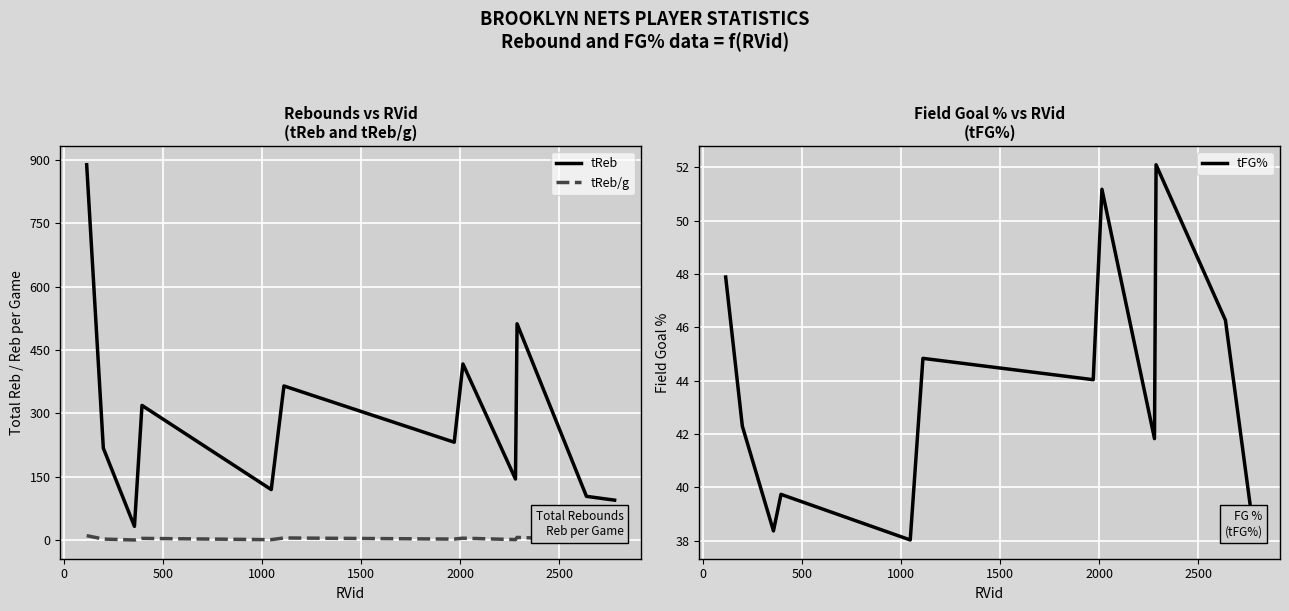

True or false: tFG% has more than 2 interior local peaks.

True